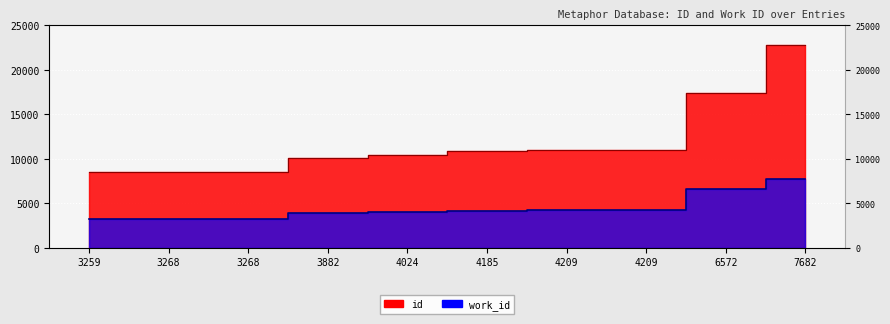

Reading left to right, extract all data points from this chart.

id: 3259=8517	3268=8527	3268=8528	3882=10054	4024=10426	4185=10857	4209=10959	4209=10960	6572=17454	7682=22798
work_id: 3259=3259	3268=3268	3268=3268	3882=3882	4024=4024	4185=4185	4209=4209	4209=4209	6572=6572	7682=7682